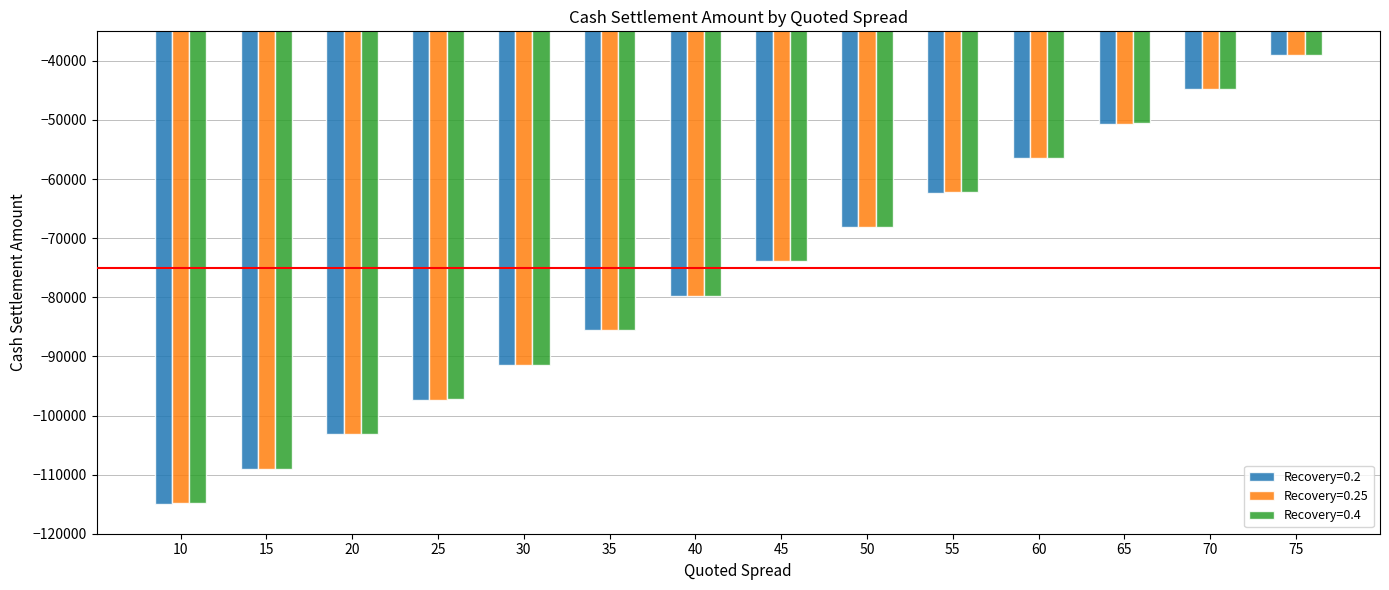

What is the minimum value for Recovery=0.4?

-114861.6